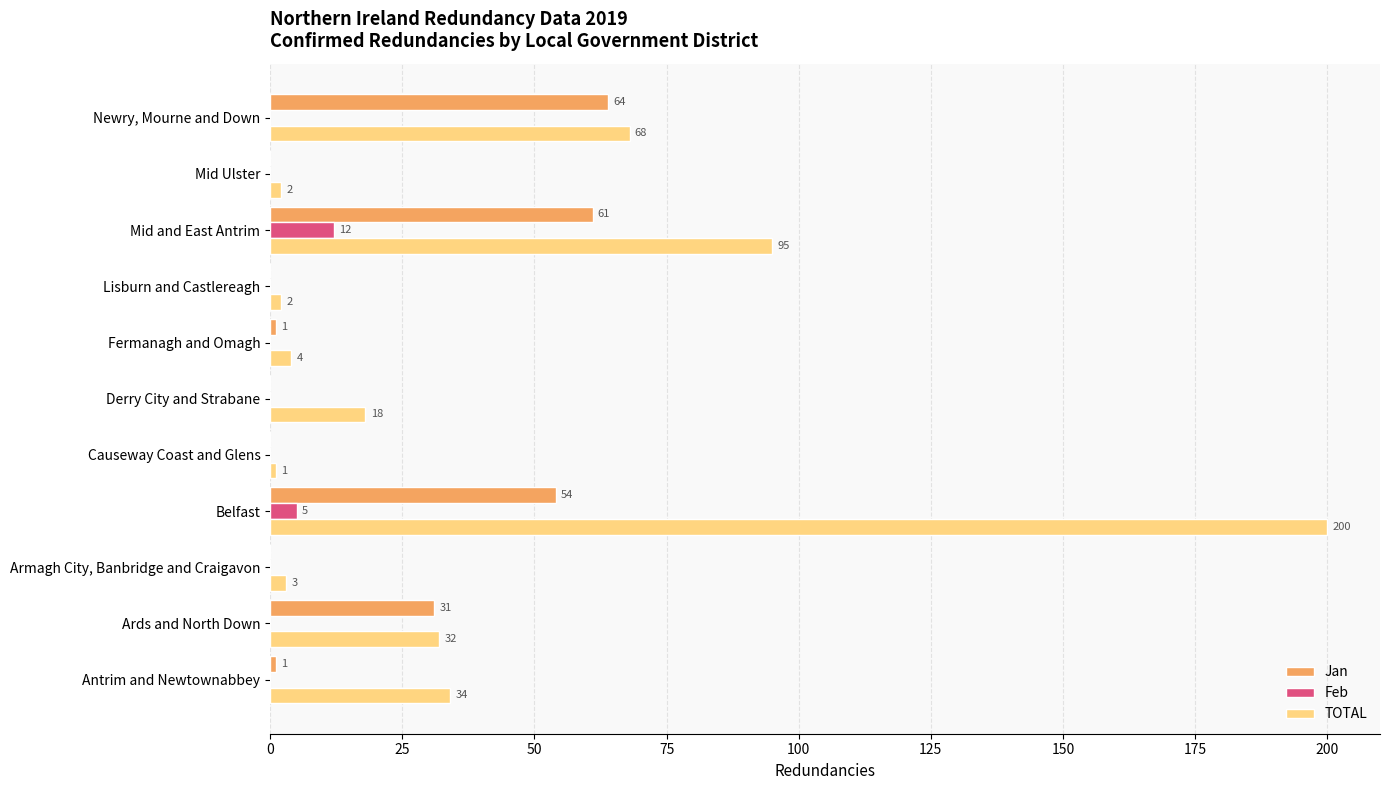

At which category is the sum across all series the highest?

Belfast